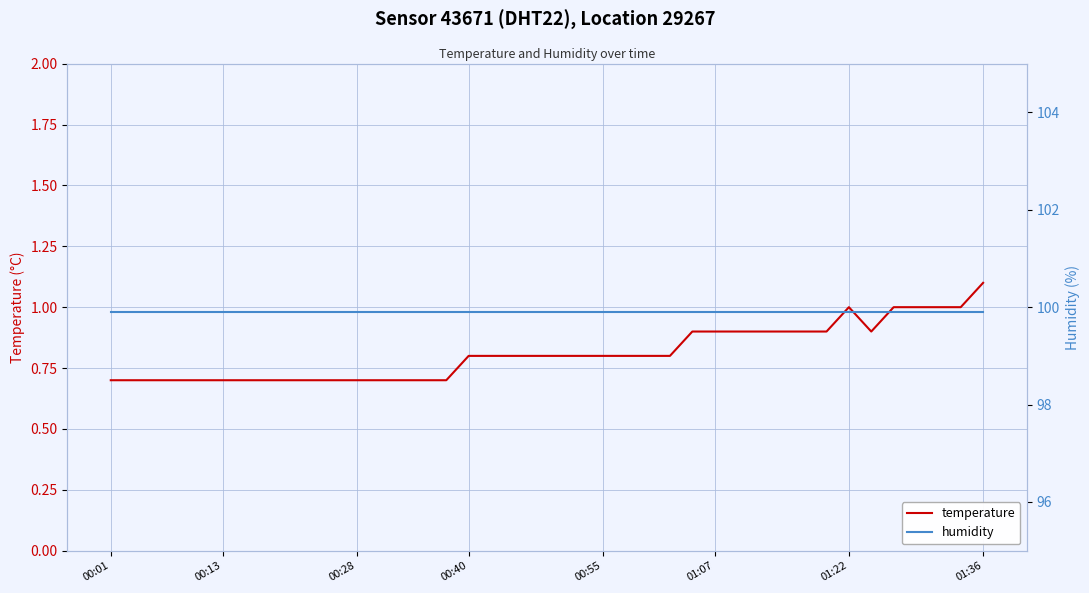

The value of temperature at 00:28 is 0.7. True or false?

True